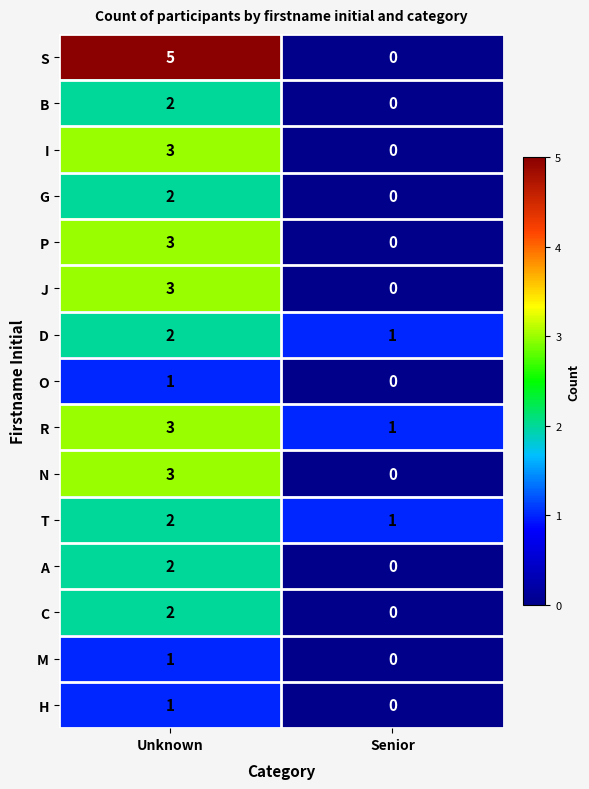

Rank the categories by O value from highest to lowest.

Unknown, Senior